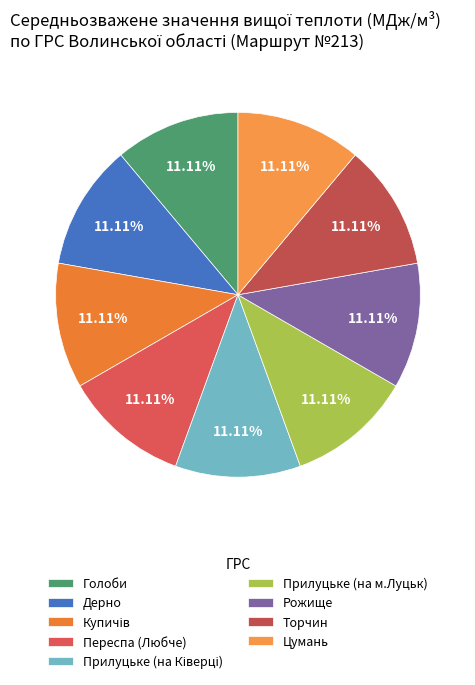

Count the number of slices in the pie.

9